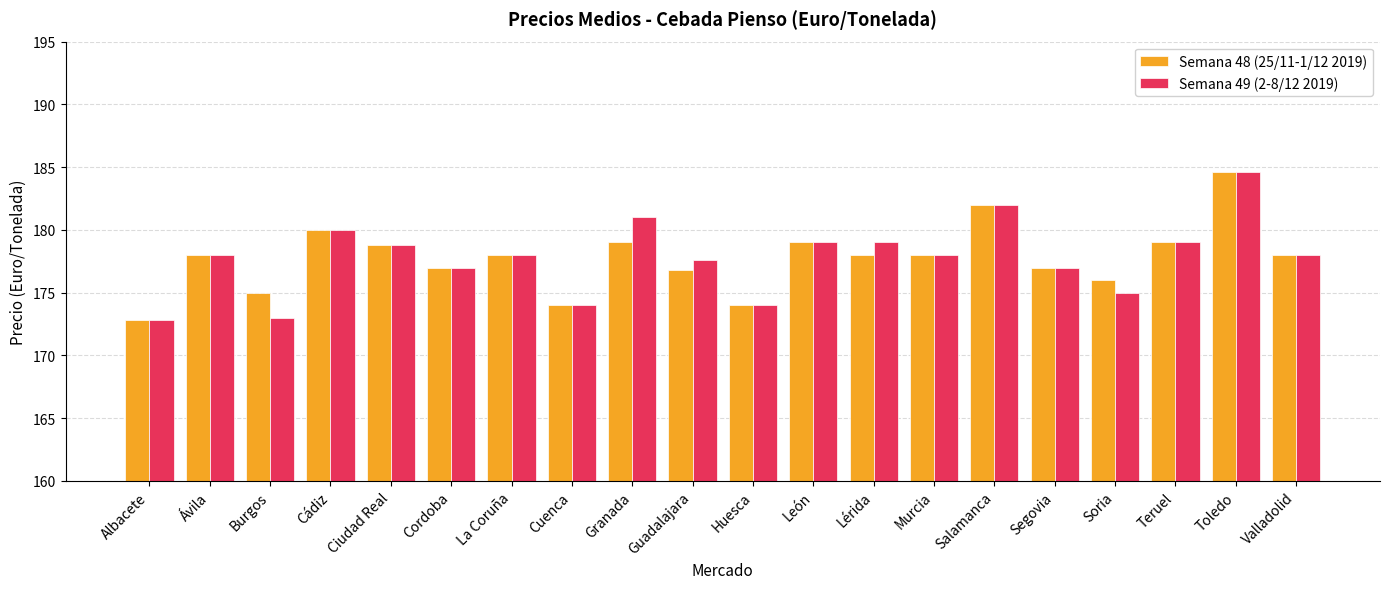

The value of Semana 48 (25/11-1/12 2019) at León is 179.0. True or false?

True